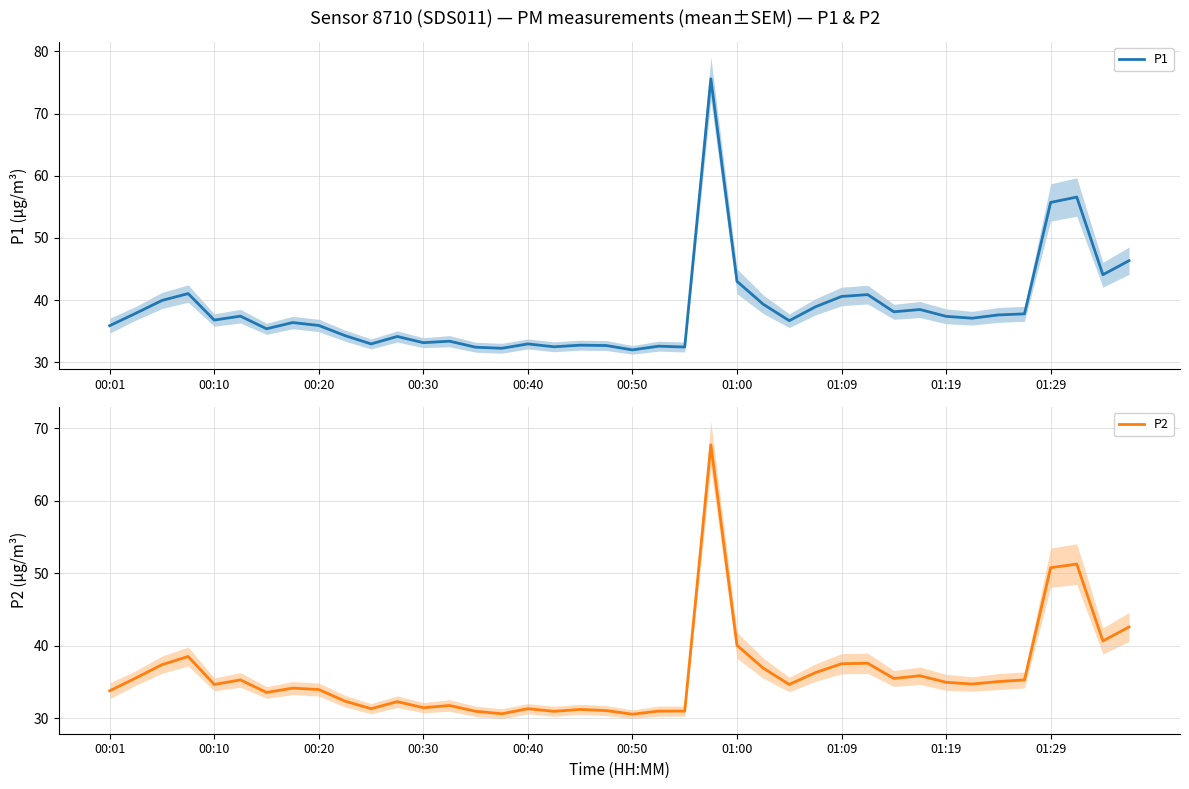

Reading left to right, what are all the values shown in this chart?

P1: 35.9	37.9	39.9	41.0	36.8	37.4	35.4	36.4	35.9	34.3	32.9	34.1	33.1	33.4	32.4	32.2	32.9	32.5	32.7	32.7	32.0	32.6	32.4	75.6	43.0	39.3	36.7	38.9	40.6	40.9	38.1	38.5	37.4	37.1	37.6	37.8	55.7	56.6	44.1	46.3
P2: 33.8	35.6	37.4	38.5	34.7	35.3	33.6	34.2	34.0	32.4	31.3	32.3	31.5	31.8	31.0	30.6	31.3	31.0	31.2	31.1	30.6	31.0	31.0	67.7	40.1	36.9	34.7	36.3	37.5	37.6	35.5	35.9	35.0	34.7	35.1	35.3	50.8	51.3	40.7	42.6